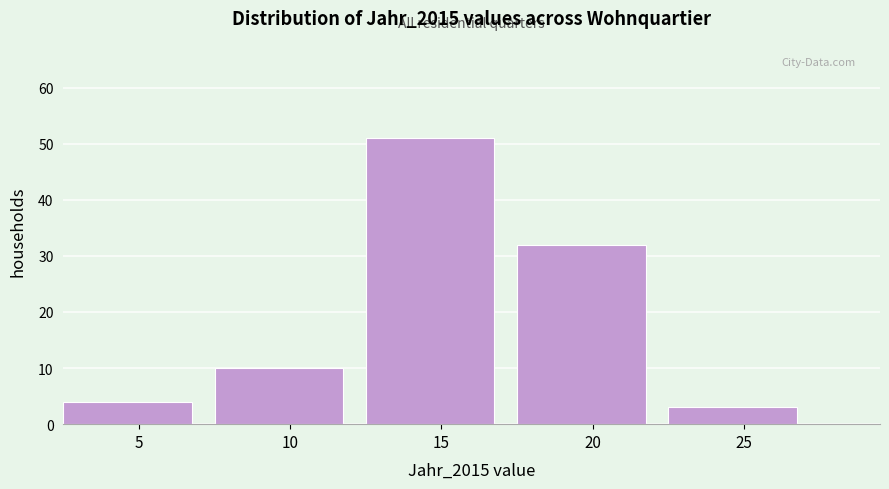

Reading left to right, what are all the values shown in this chart?

5=4	10=10	15=51	20=32	25=3